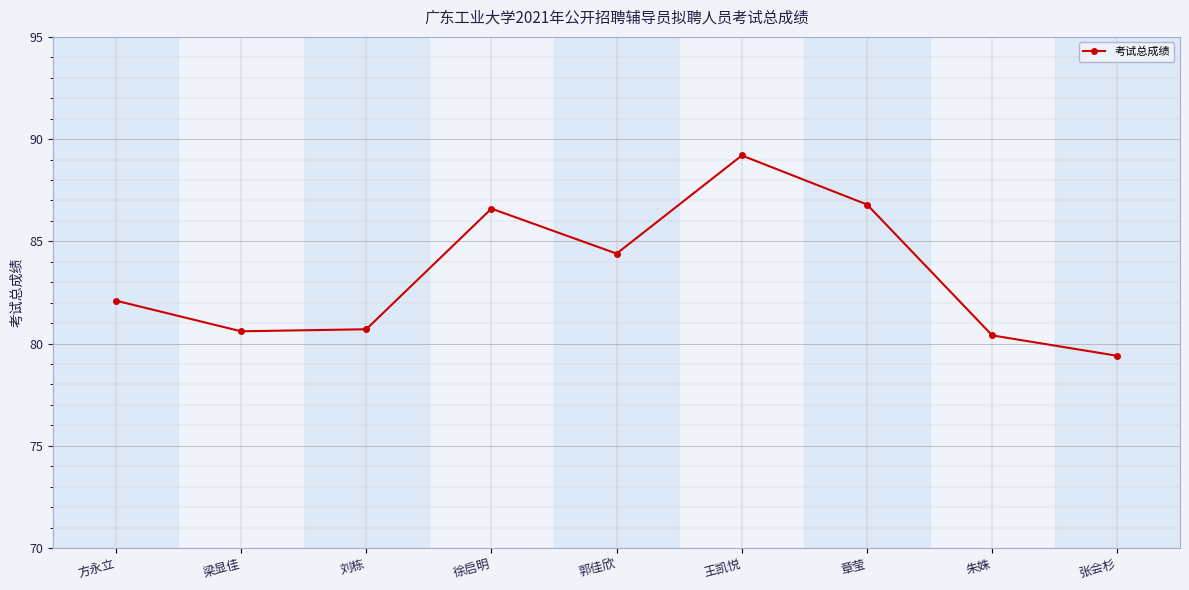

Reading left to right, extract all data points from this chart.

82.1	80.6	80.7	86.6	84.4	89.2	86.8	80.4	79.4